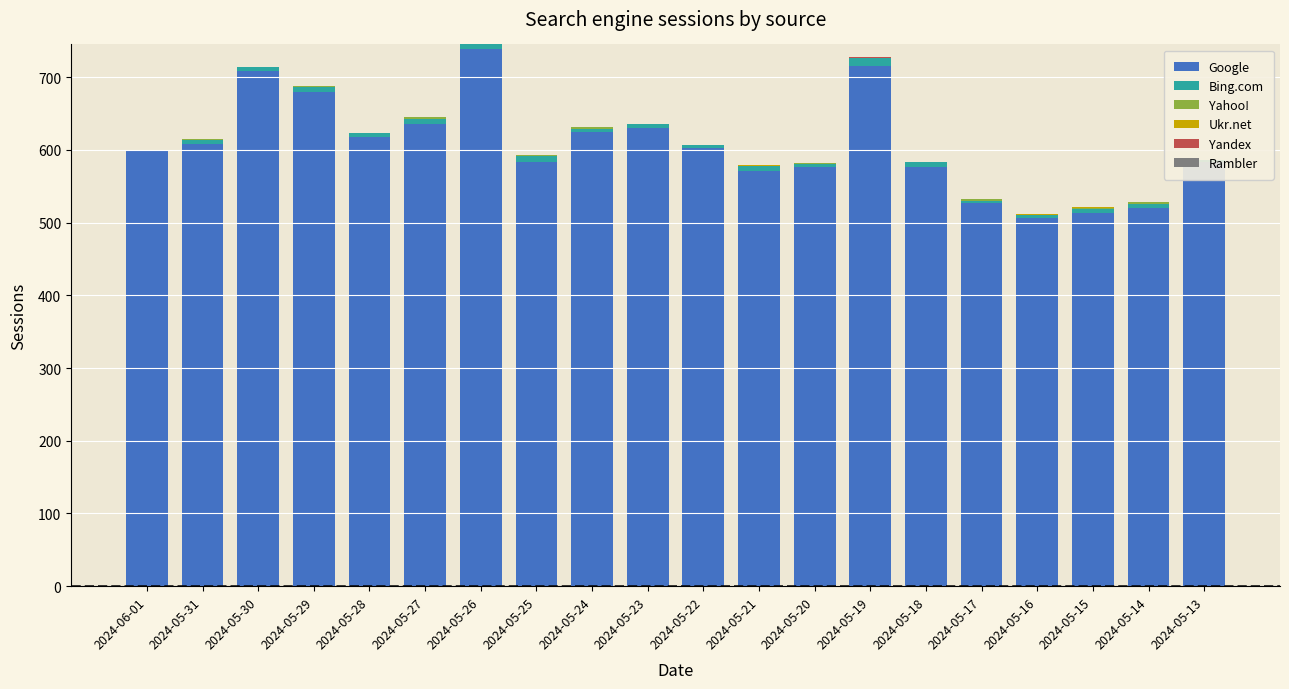

Reading right to left, extract all data points from this chart.

Google: 584	520	513	507	527	577	716	577	571	603	630	625	583	739	636	618	680	709	608	598
Bing.com: 2	5	6	3	3	6	10	4	7	4	6	4	8	6	7	5	7	5	6	2
Yahoo!: 0	3	1	1	2	0	0	1	0	0	0	2	2	0	2	0	1	0	1	0
Ukr.net: 0	0	1	1	0	0	1	0	1	0	0	0	0	0	0	0	0	0	0	0
Yandex: 0	0	0	0	0	0	1	0	0	0	0	1	0	0	0	0	0	0	0	0
Rambler: 0	0	0	0	0	0	0	0	0	0	0	0	0	0	0	0	0	0	0	0